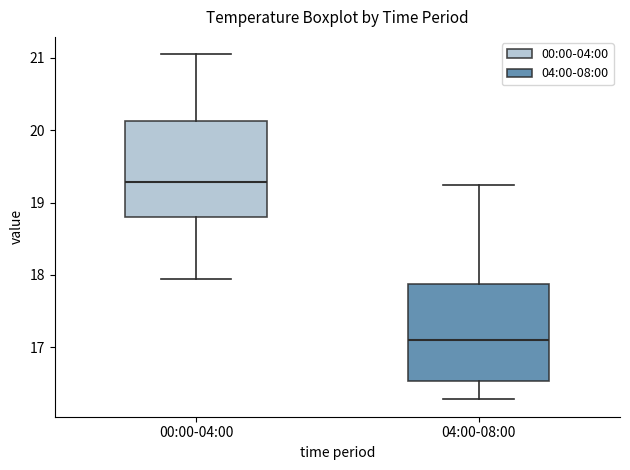

Which box has the lowest median line?

04:00-08:00